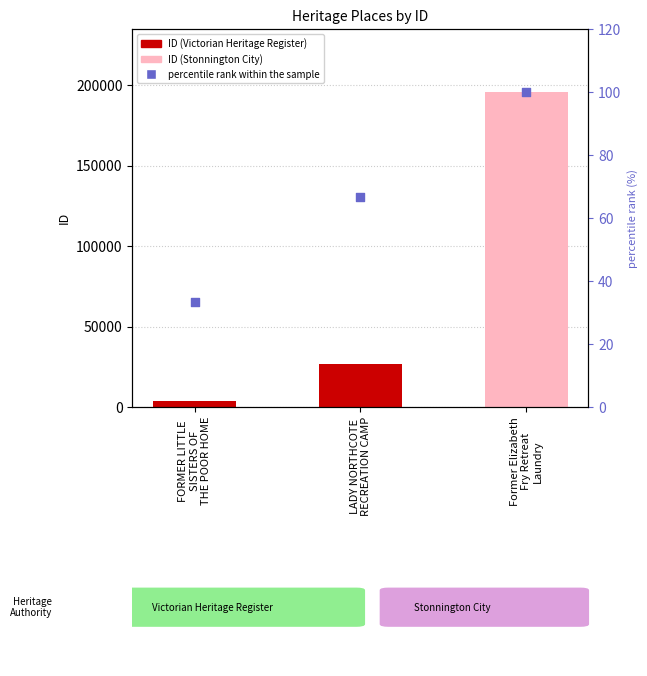

Is the value of ID at FORMER LITTLE
SISTERS OF
THE POOR HOME greater than the value of percentile rank within the sample at Former Elizabeth
Fry Retreat
Laundry?

Yes